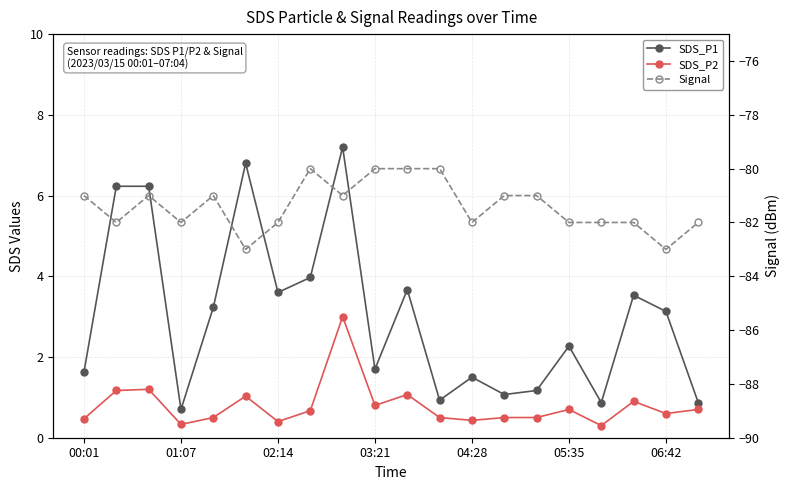

Count the number of categories in the chart.

20